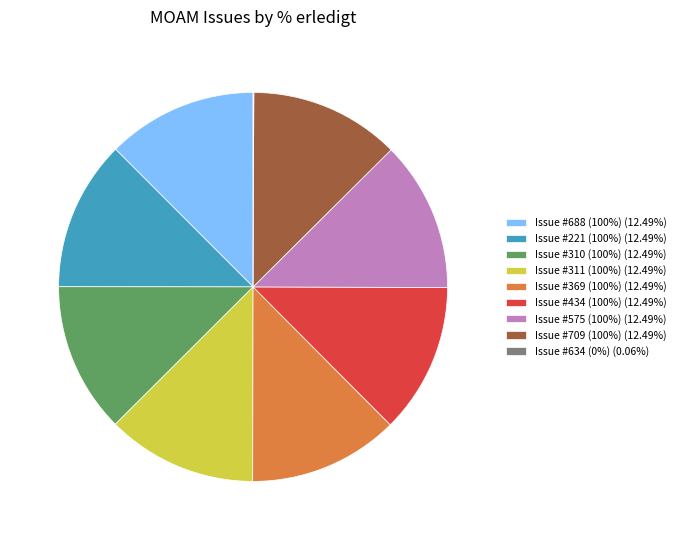

Does Issue #369 (100%) (12.49%) represent more than half of the total?

No